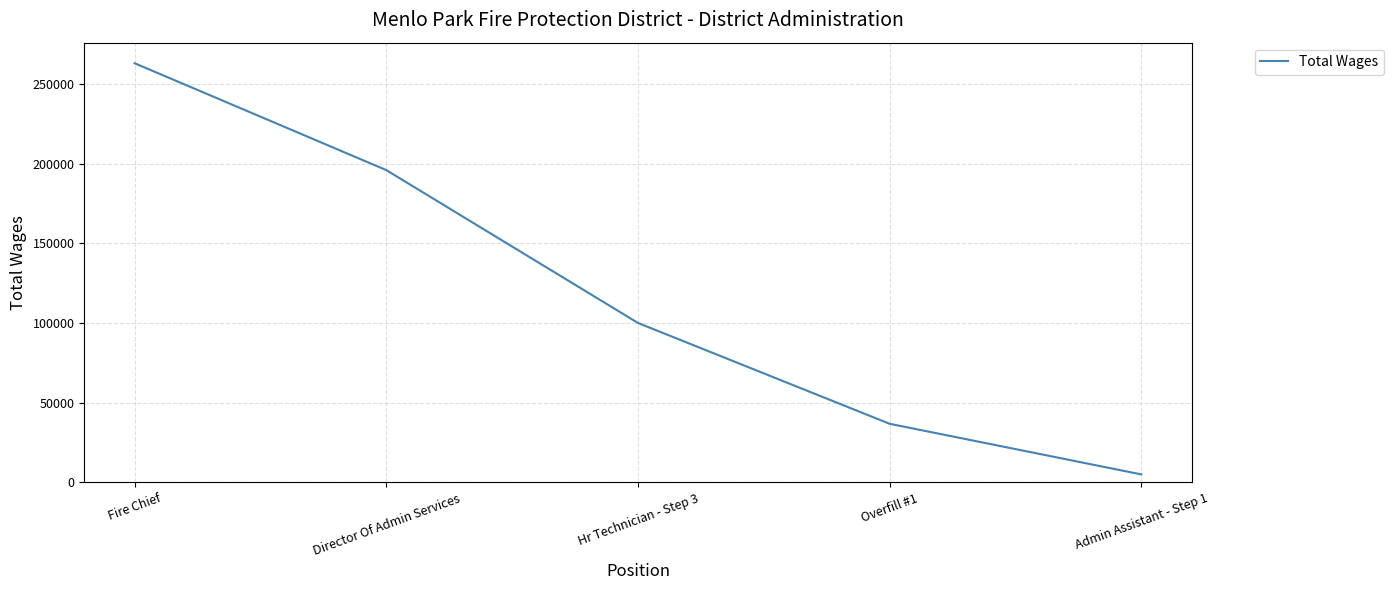

Reading left to right, what are all the values shown in this chart?

263182	196082	100111	36802	5027